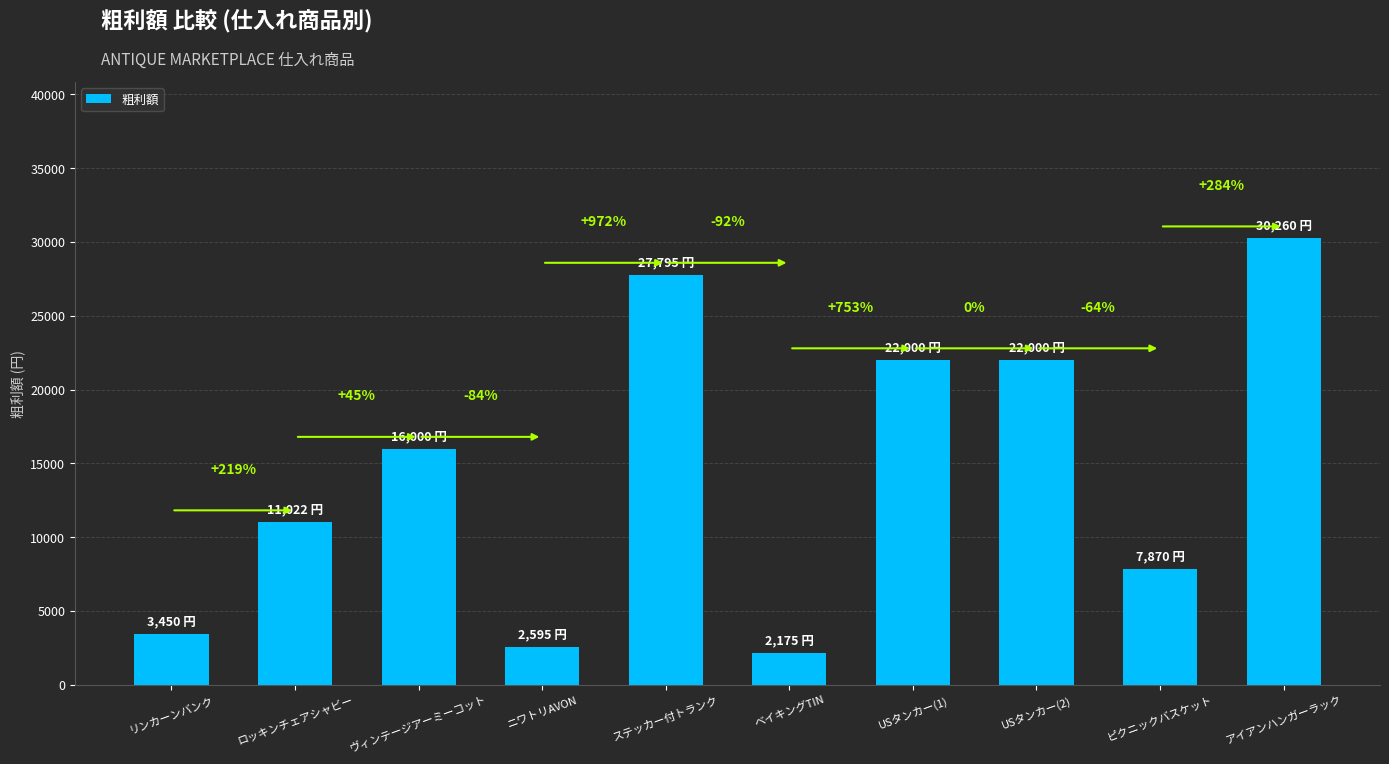

Where is the data nearest to the value 16217?

ヴィンテージアーミーコット